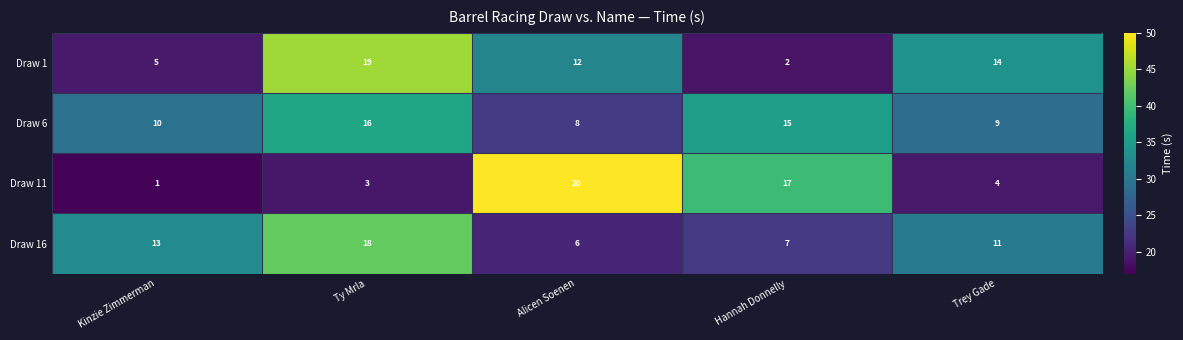

The value of Draw 11 at Ty Mrla is 3. True or false?

True